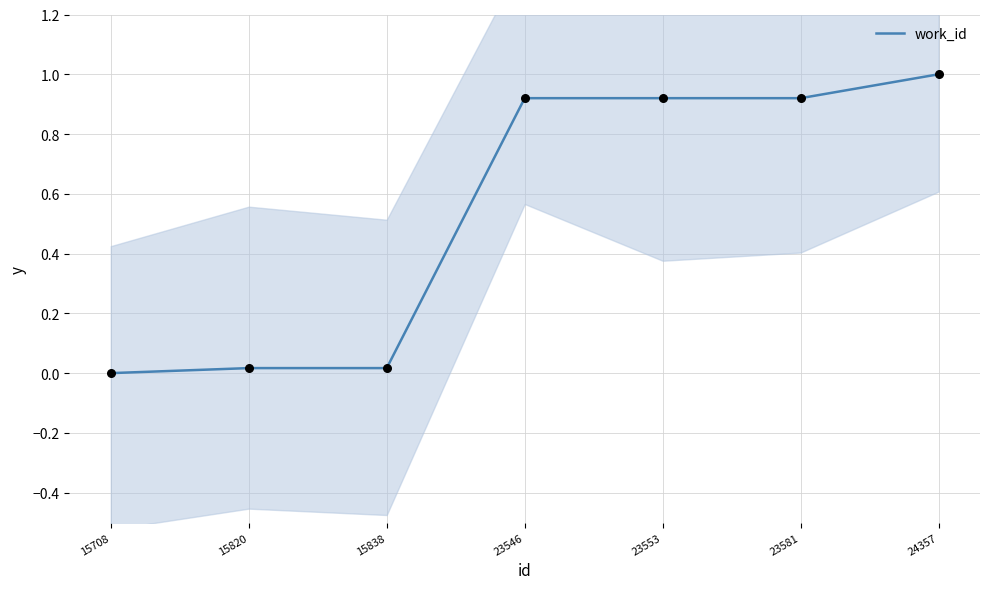

What is the change in value from 15838 to 23546?

+0.9